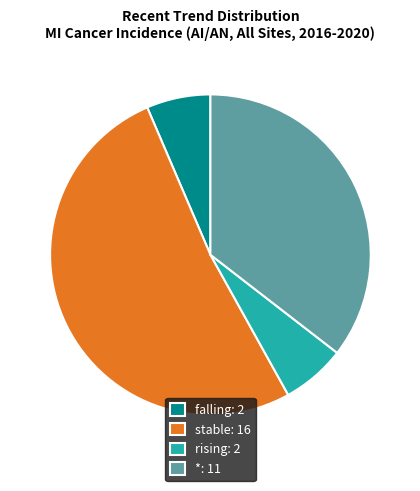

Is it true that falling: 2 is 6% of the pie?

True